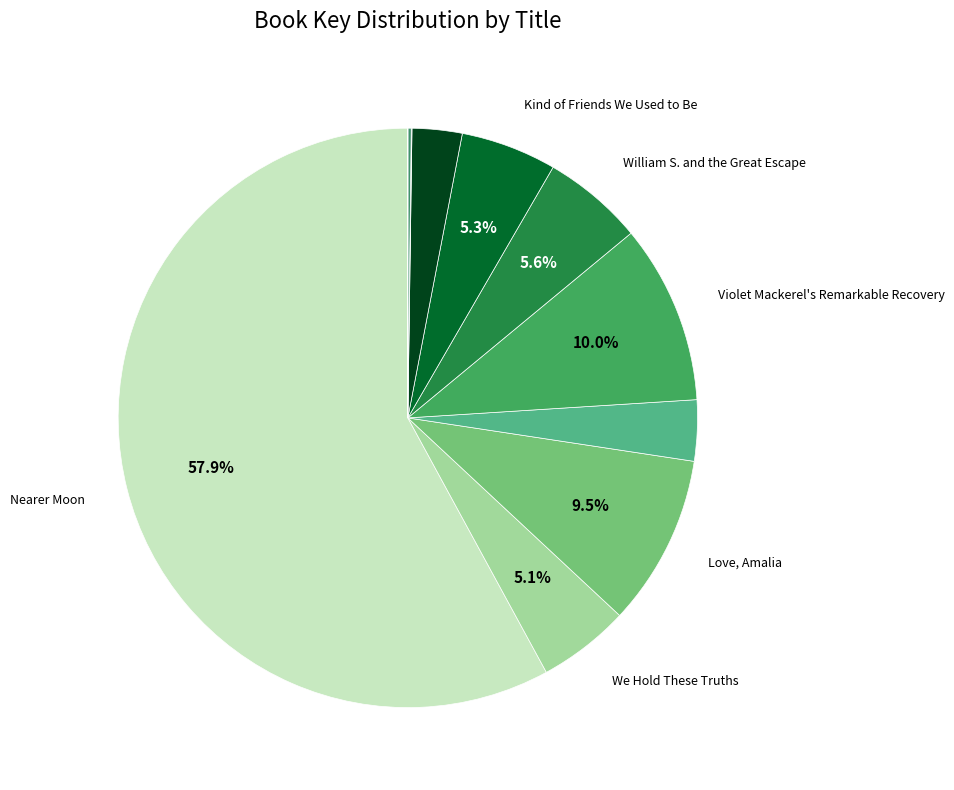

To the nearest percent, what is the average slice percentage?

9%